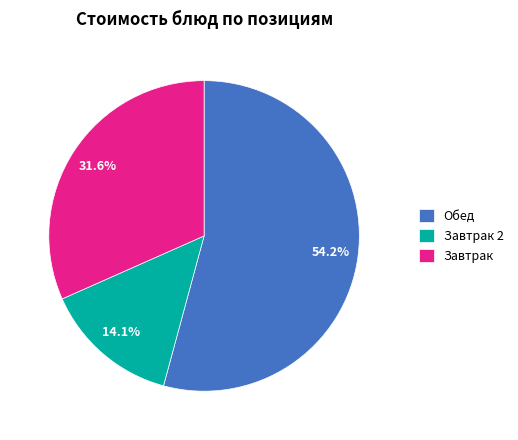

Is there a majority slice in this chart?

Yes